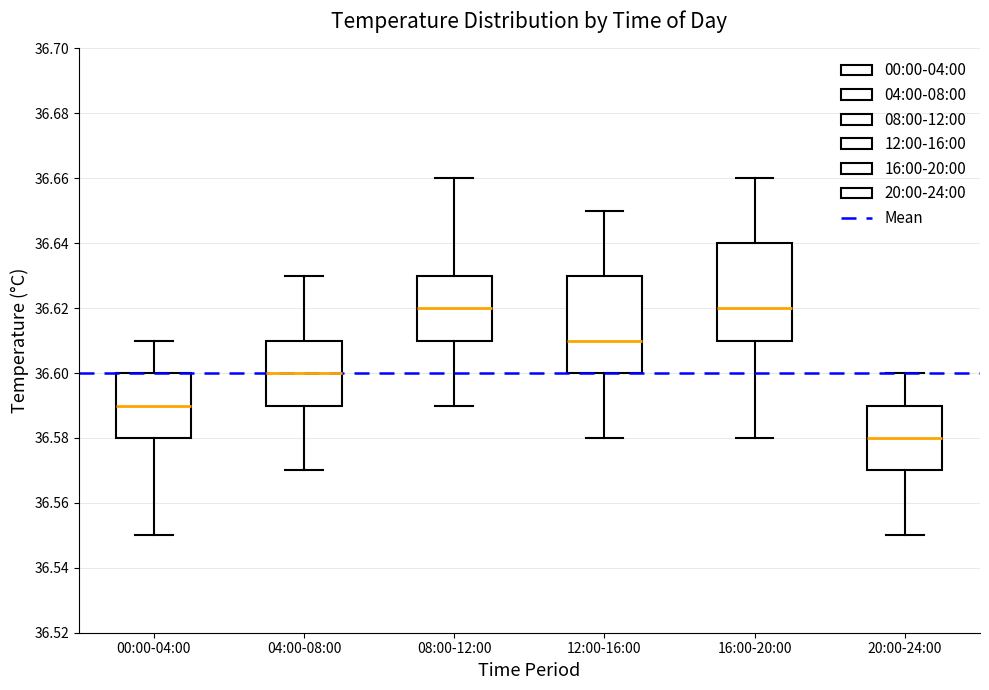

Reading left to right, read every box against the y-axis: the position of its median line, the range the box covers, and the ends of its whiskers. The values are not printed on the chart, so give them approximately, as read against the axis.

00:00-04:00: median 36.59, box 36.58 to 36.60, whiskers 36.55 to 36.61
04:00-08:00: median 36.60, box 36.59 to 36.61, whiskers 36.57 to 36.63
08:00-12:00: median 36.62, box 36.61 to 36.63, whiskers 36.59 to 36.66
12:00-16:00: median 36.61, box 36.60 to 36.63, whiskers 36.58 to 36.65
16:00-20:00: median 36.62, box 36.61 to 36.64, whiskers 36.58 to 36.66
20:00-24:00: median 36.58, box 36.57 to 36.59, whiskers 36.55 to 36.60